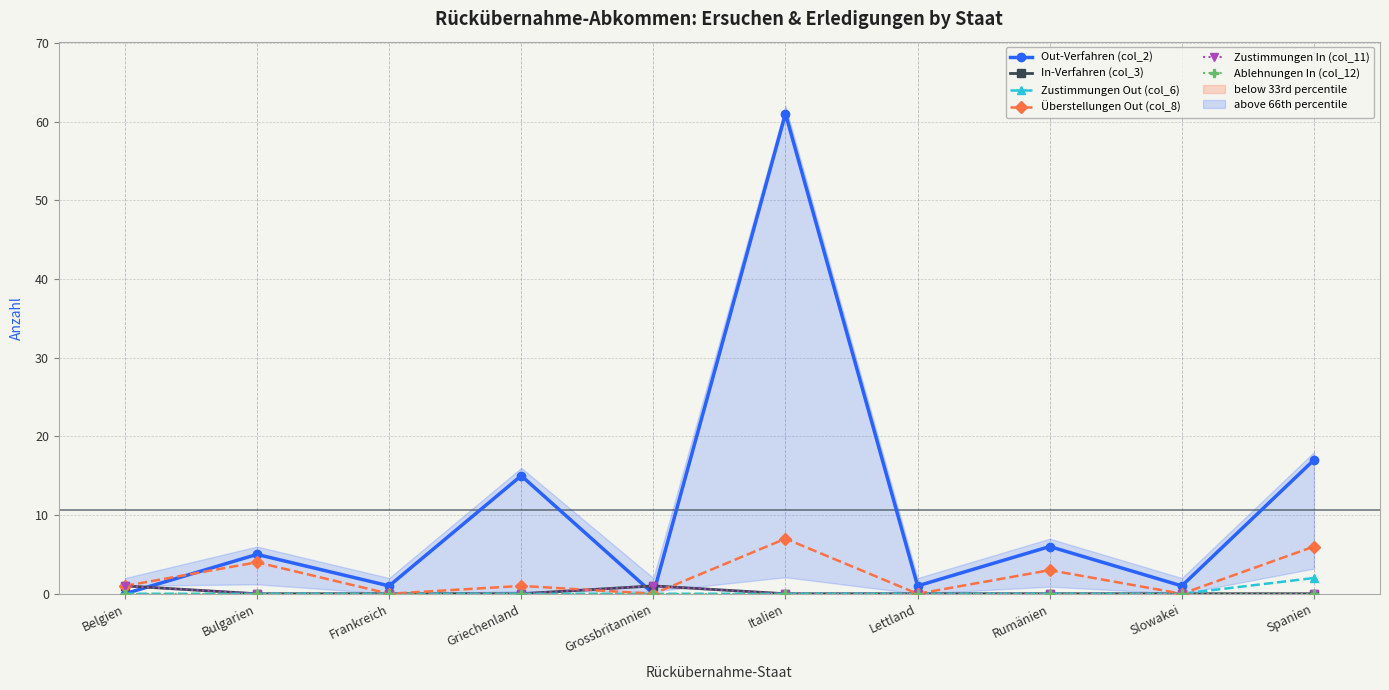

Rank the series by their maximum value, from lowest to highest.

Ablehnungen In (col_12), In-Verfahren (col_3), Zustimmungen In (col_11), Zustimmungen Out (col_6), Überstellungen Out (col_8), Out-Verfahren (col_2)